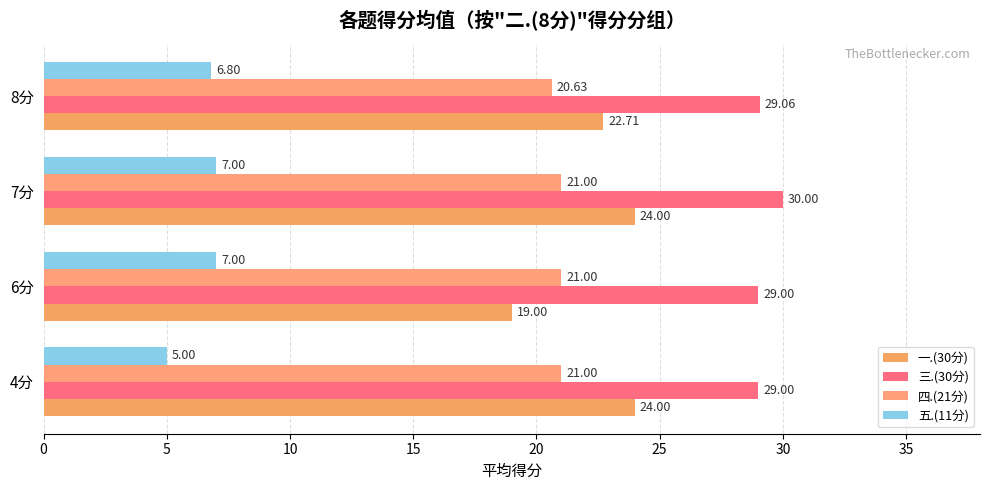

Count the number of data series in this chart.

4